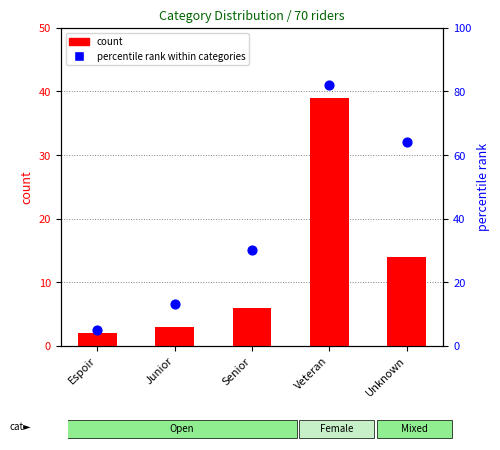

At how many categories does at least one series exceed 74?

1